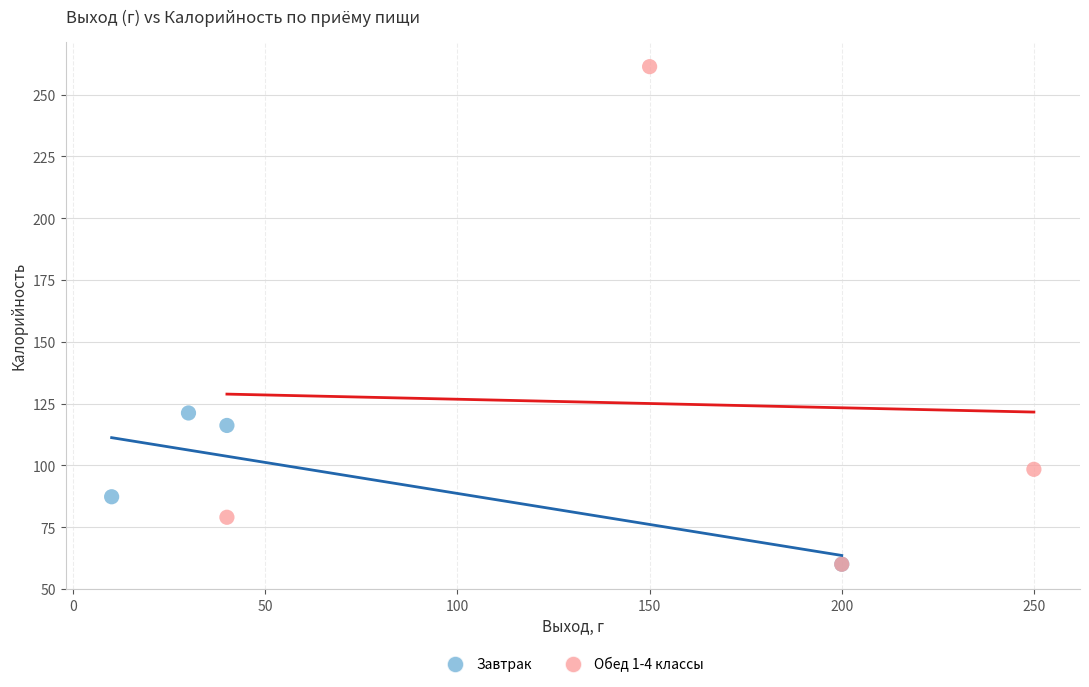

Which series contains the highest Y value?

Обед 1-4 классы